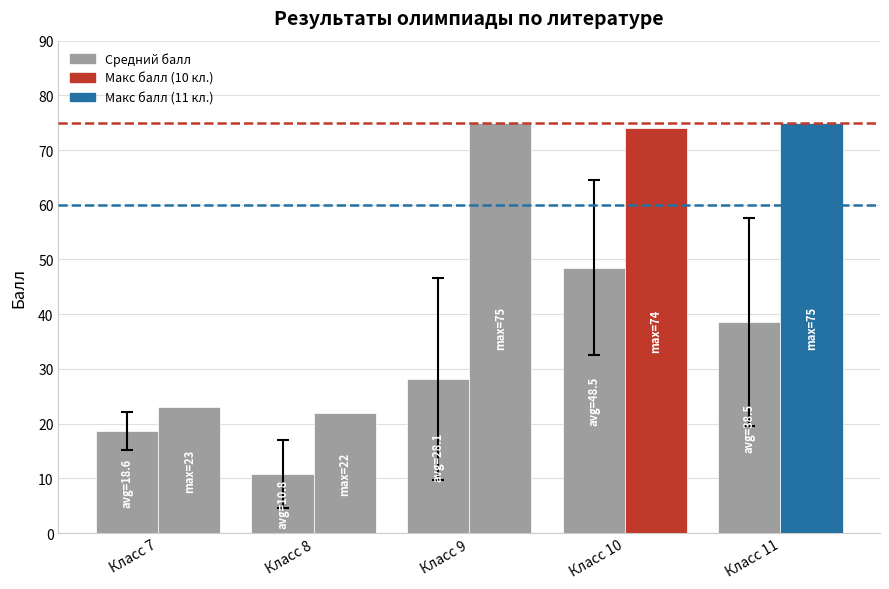

Is it true that Макс балл equals 32.2 at Класс 8?

False